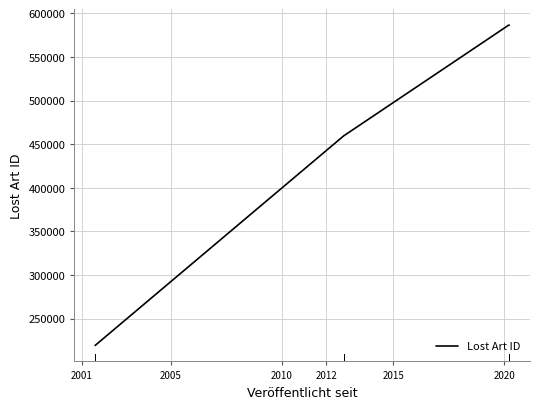

What is the average value?

497828